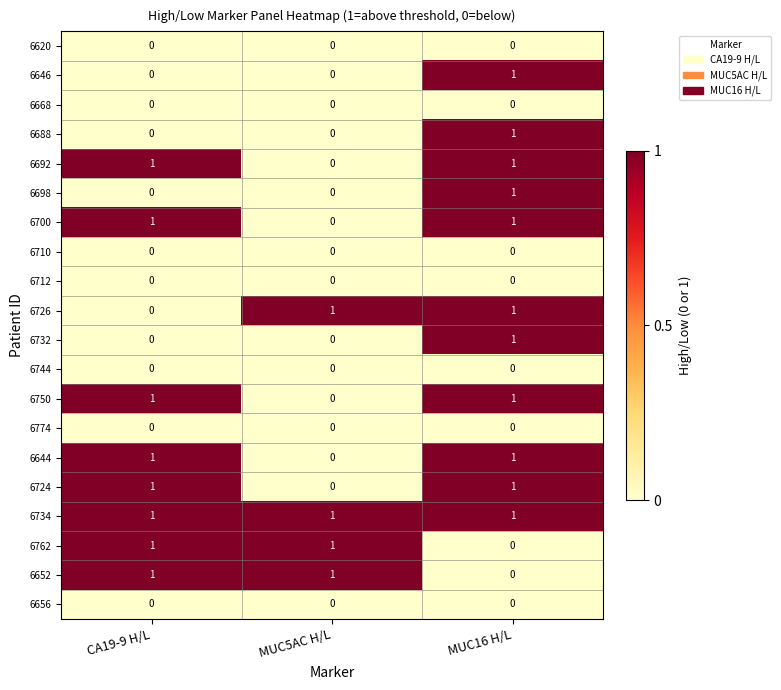

What is the sum of all 6734 values?

3